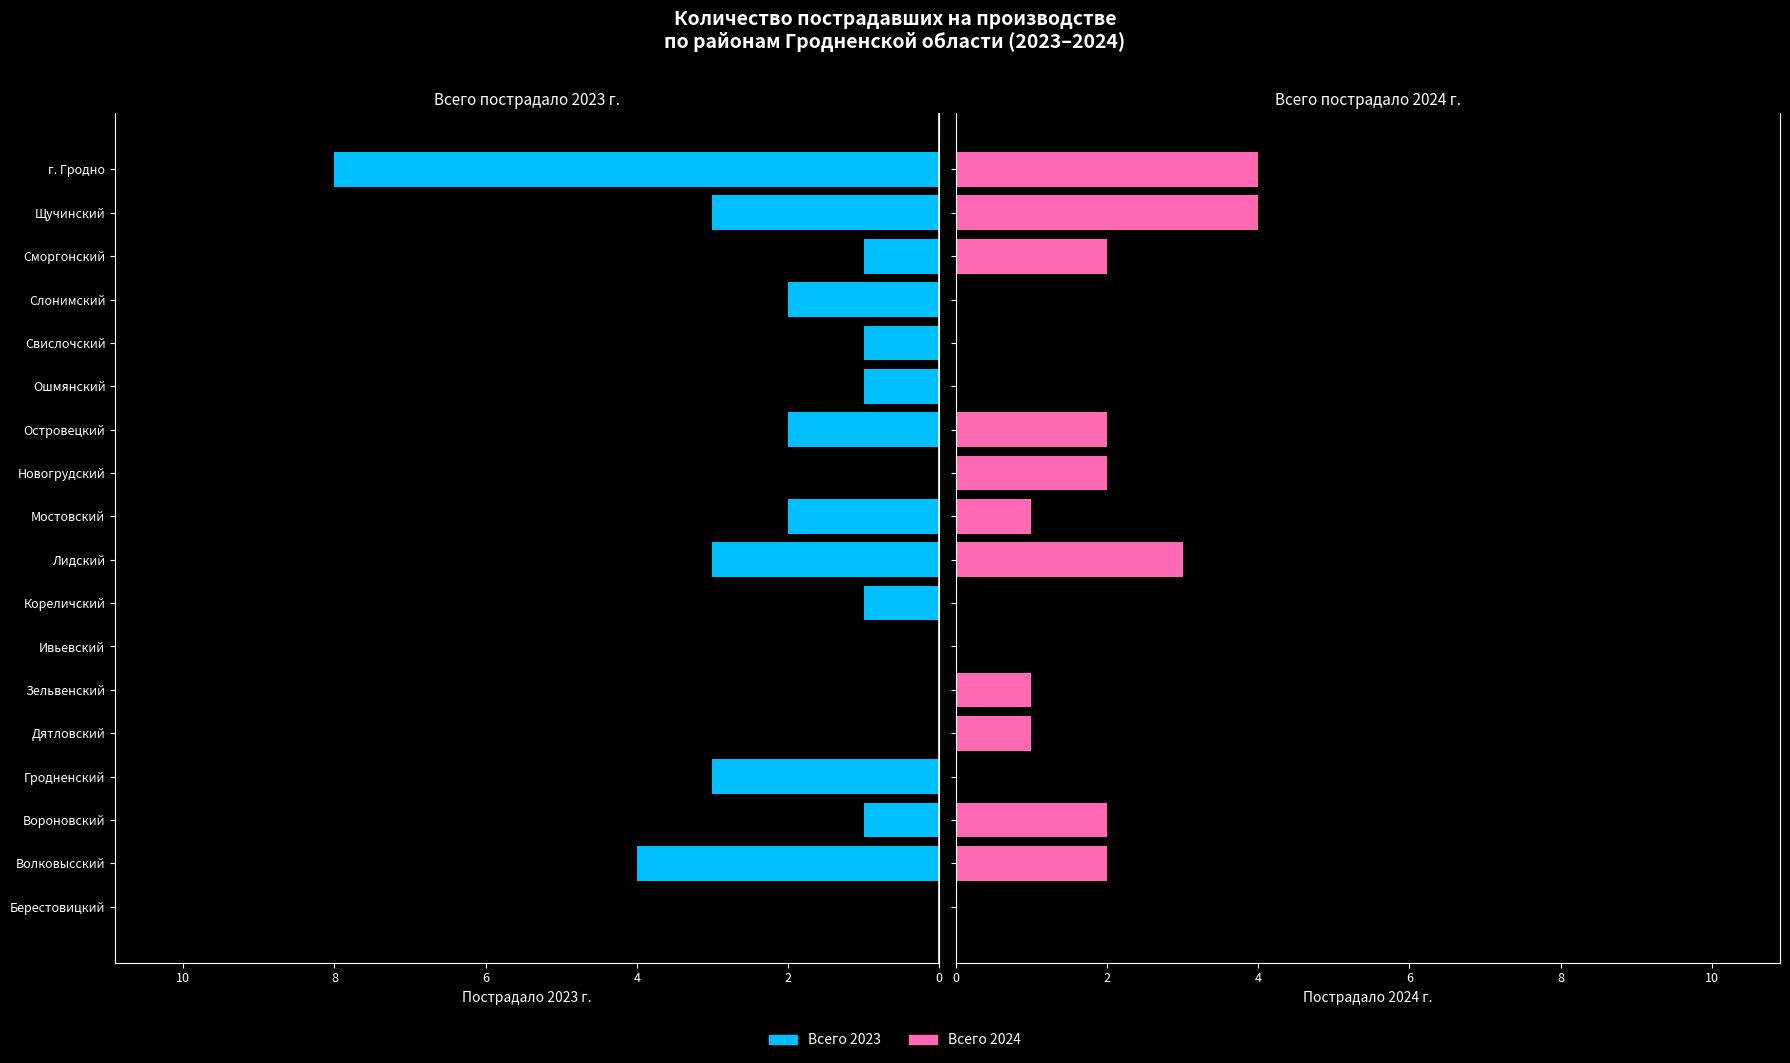

What are all the series names shown in the legend?

Всего 2023, Всего 2024